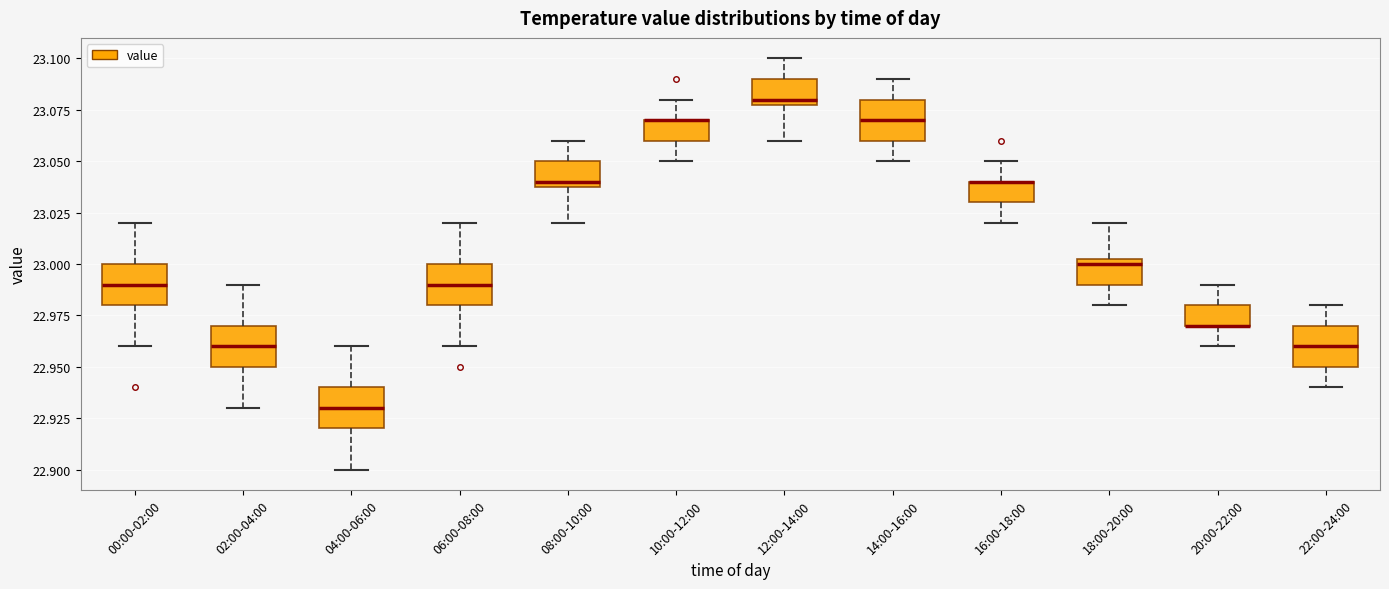

Reading left to right, read every box against the y-axis: the position of its median line, the range the box covers, and the ends of its whiskers. The values are not printed on the chart, so give them approximately, as read against the axis.

00:00-02:00: median 22.990, box 22.980 to 23.000, whiskers 22.960 to 23.020
02:00-04:00: median 22.960, box 22.950 to 22.970, whiskers 22.930 to 22.990
04:00-06:00: median 22.930, box 22.920 to 22.940, whiskers 22.900 to 22.960
06:00-08:00: median 22.990, box 22.980 to 23.000, whiskers 22.960 to 23.020
08:00-10:00: median 23.040 (just above the box's lower edge), box 23.040 to 23.050, whiskers 23.020 to 23.060
10:00-12:00: median 23.070 (drawn on the box's upper edge), box 23.060 to 23.070, whiskers 23.050 to 23.080
12:00-14:00: median 23.080 (just above the box's lower edge), box 23.080 to 23.090, whiskers 23.060 to 23.100
14:00-16:00: median 23.070, box 23.060 to 23.080, whiskers 23.050 to 23.090
16:00-18:00: median 23.040 (drawn on the box's upper edge), box 23.030 to 23.040, whiskers 23.020 to 23.050
18:00-20:00: median 23.000, box 22.990 to 23.005, whiskers 22.980 to 23.020
20:00-22:00: median 22.970 (drawn on the box's lower edge), box 22.970 to 22.980, whiskers 22.960 to 22.990
22:00-24:00: median 22.960, box 22.950 to 22.970, whiskers 22.940 to 22.980